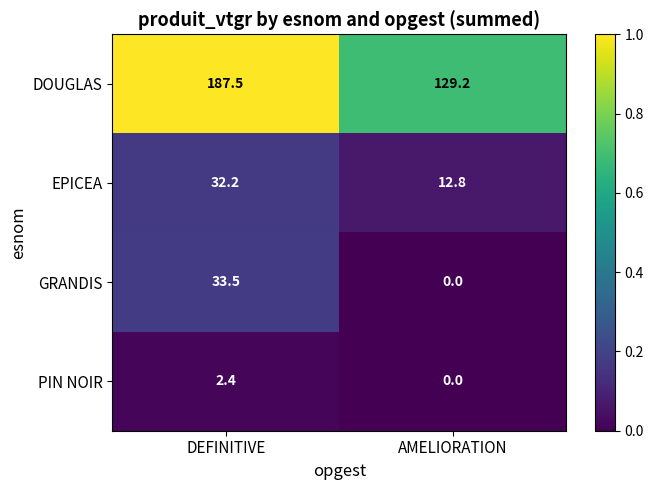

Rank the series by their maximum value, from lowest to highest.

PIN NOIR, EPICEA, GRANDIS, DOUGLAS